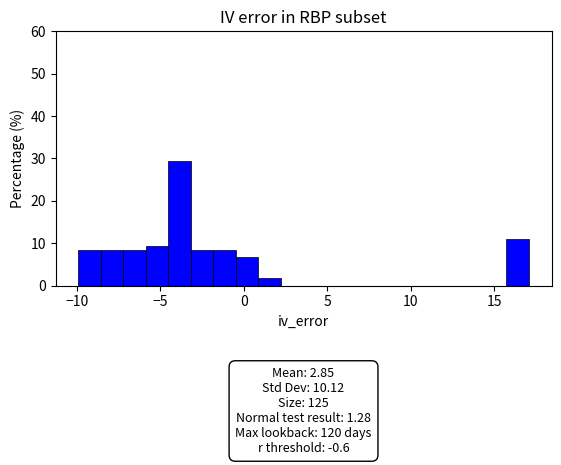

Read against the x-axis, roughly where is the centre of the tallest bar?

-4.0